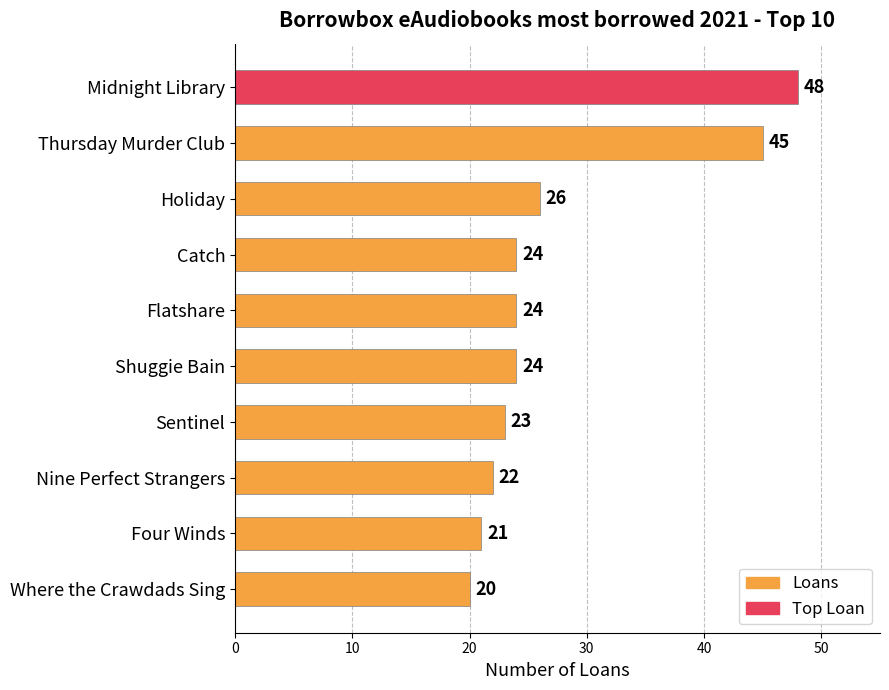

How many bars are there in total?

10